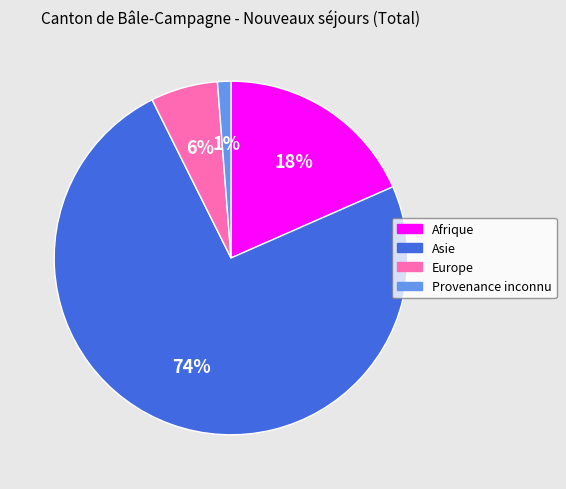

Do Asie and Europe together represent more than half of the pie?

Yes